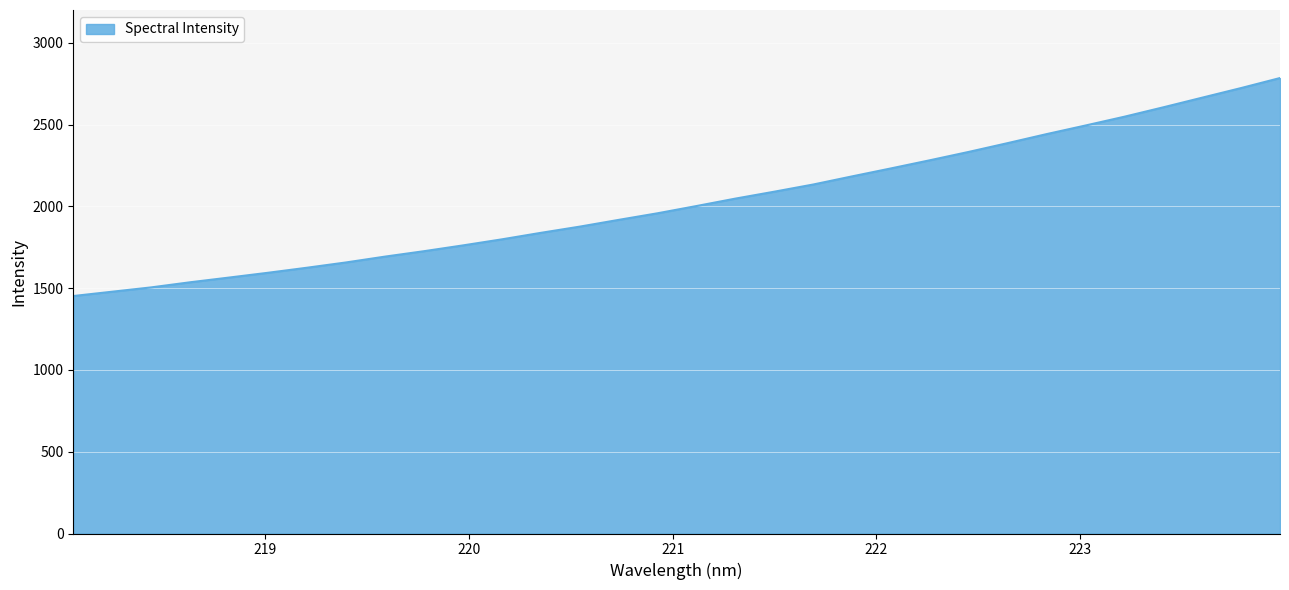

What is the minimum value shown in the chart?

1451.6